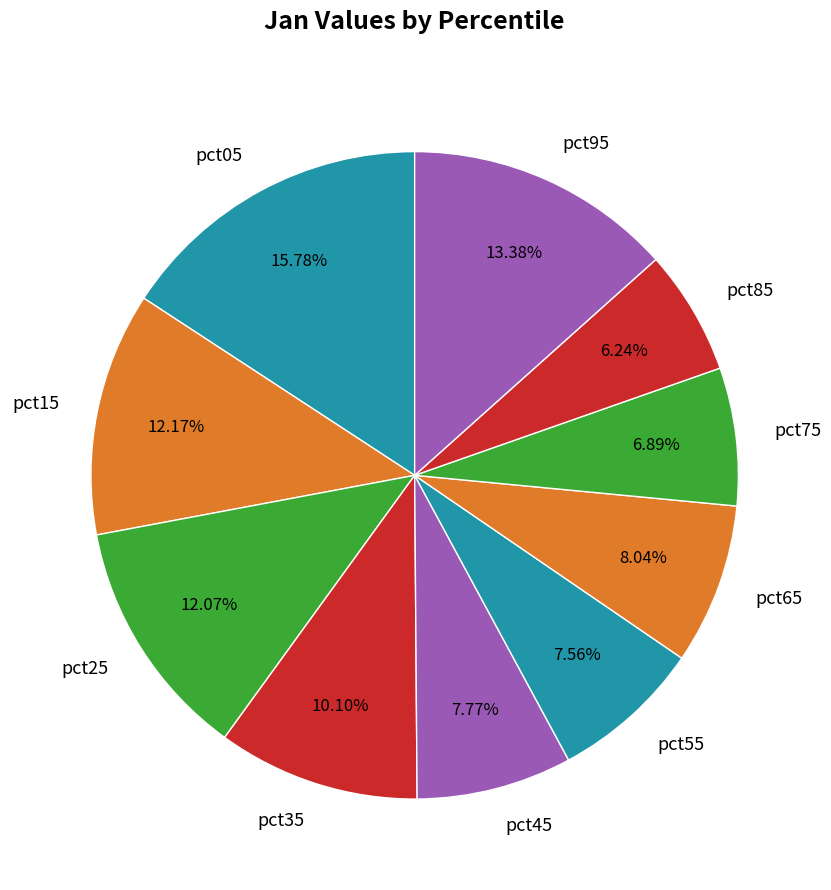

How many slices are in this pie chart?

10